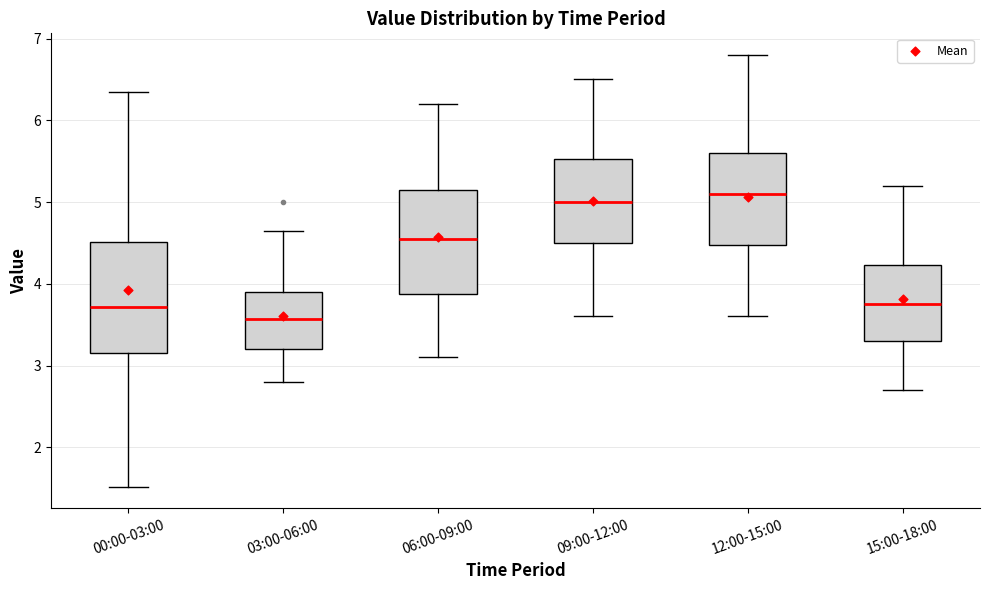

Where is the lower edge of the box for 09:00-12:00 on the y-axis? The values are not printed on the chart, so give them approximately, as read against the axis.

4.5